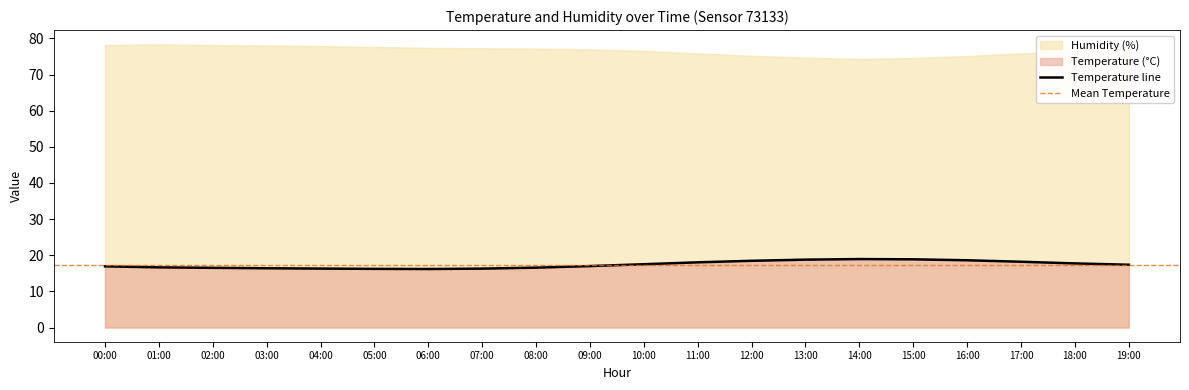

At which category does the chart reach its peak across all series?

14:00